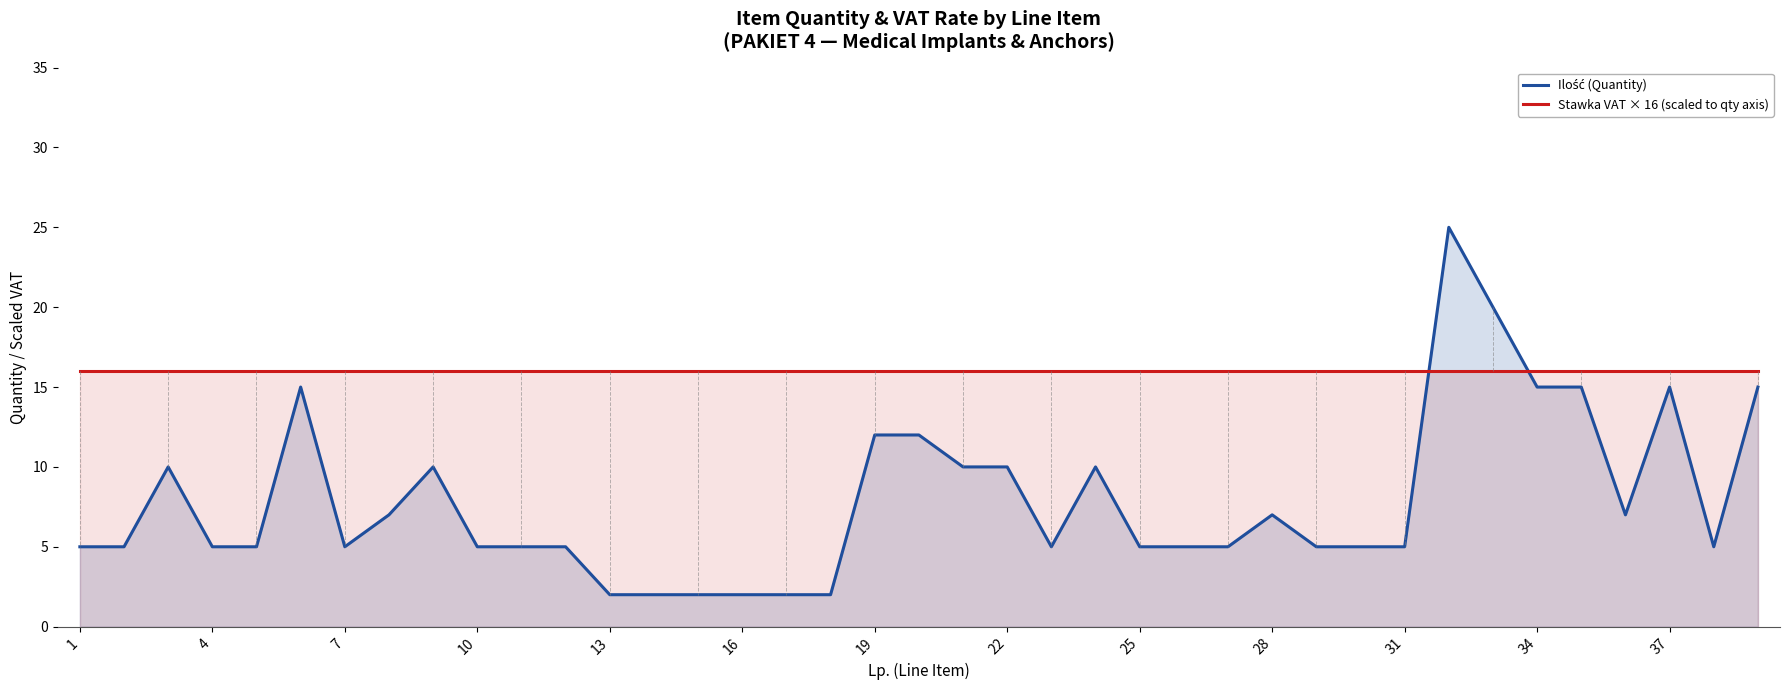

Reading left to right, extract all data points from this chart.

Ilość (Quantity): 5	5	10	5	5	15	5	7	10	5	5	5	2	2	2	2	2	2	12	12	10	10	5	10	5	5	5	7	5	5	5	25	20	15	15	7	15	5	15
Stawka VAT × 16 (scaled to qty axis): 16	16	16	16	16	16	16	16	16	16	16	16	16	16	16	16	16	16	16	16	16	16	16	16	16	16	16	16	16	16	16	16	16	16	16	16	16	16	16